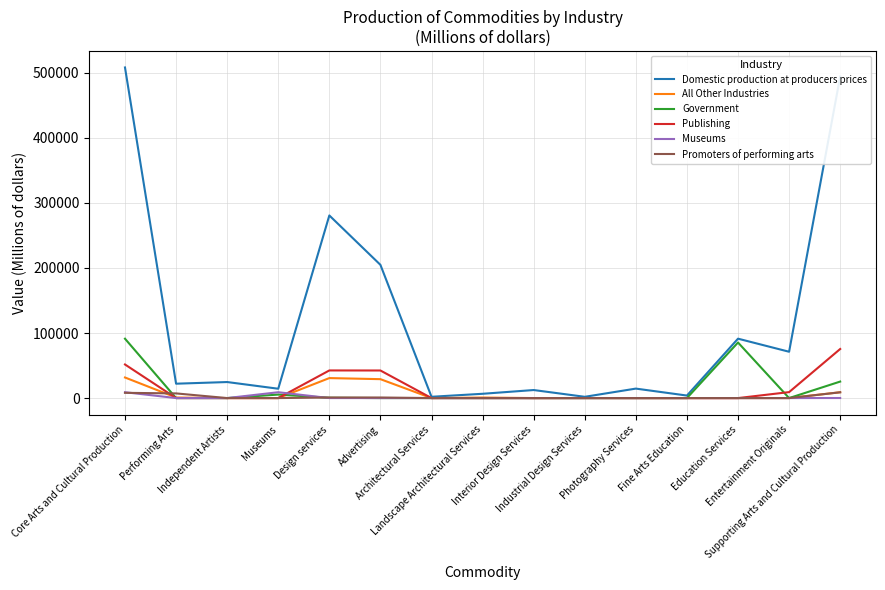

At which category is the sum across all series the highest?

Core Arts and Cultural Production